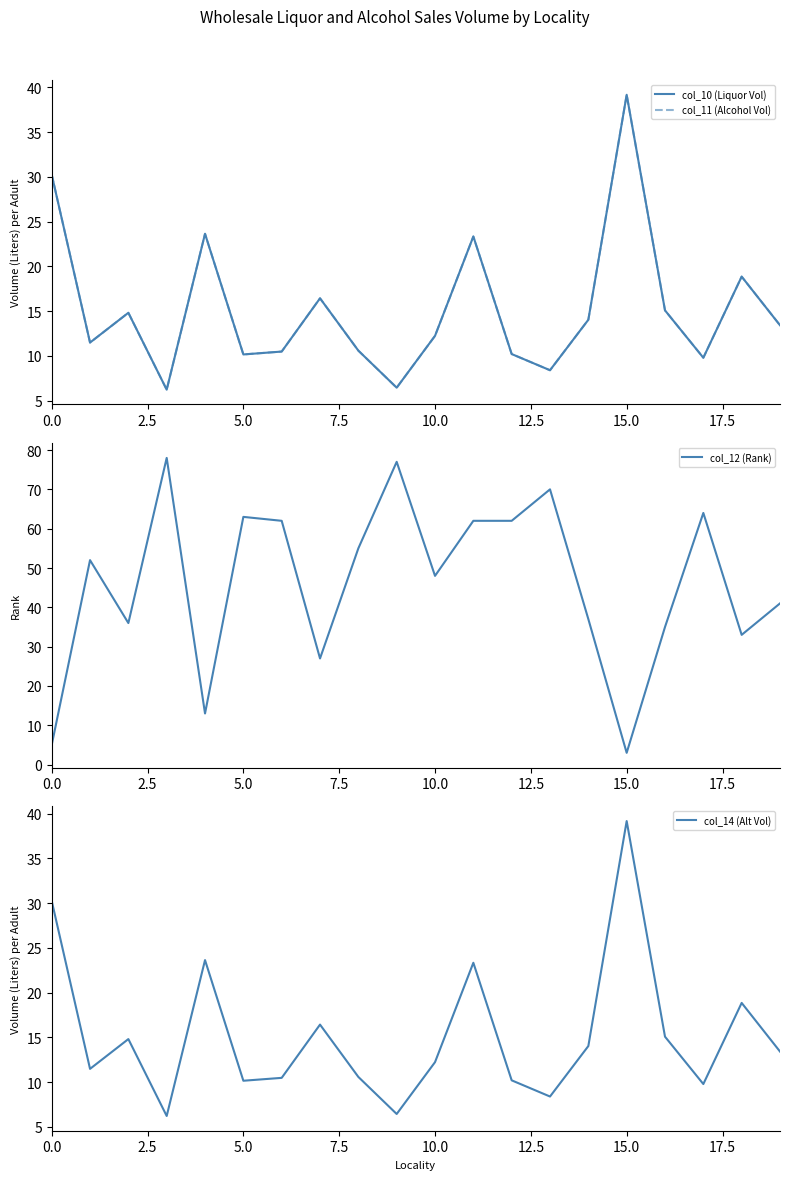

True or false: col_12 (Rank) has more than 1 points higher than both neighbors.

True